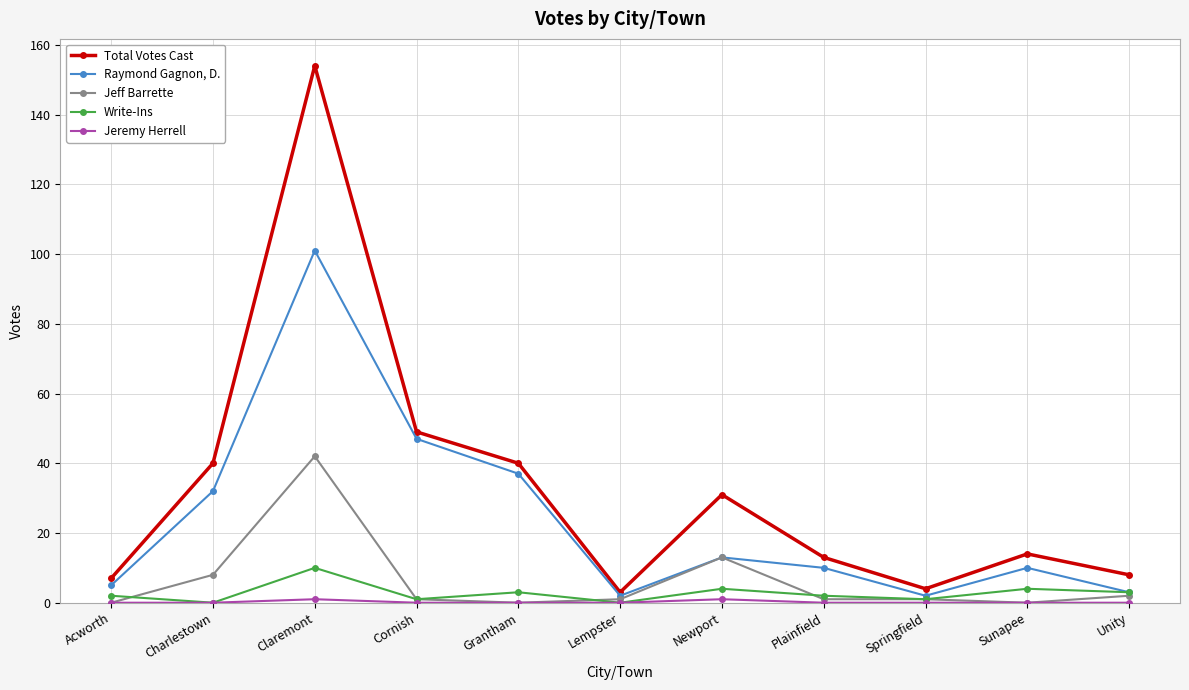

Which series changed the most between Acworth and Lempster?

Total Votes Cast